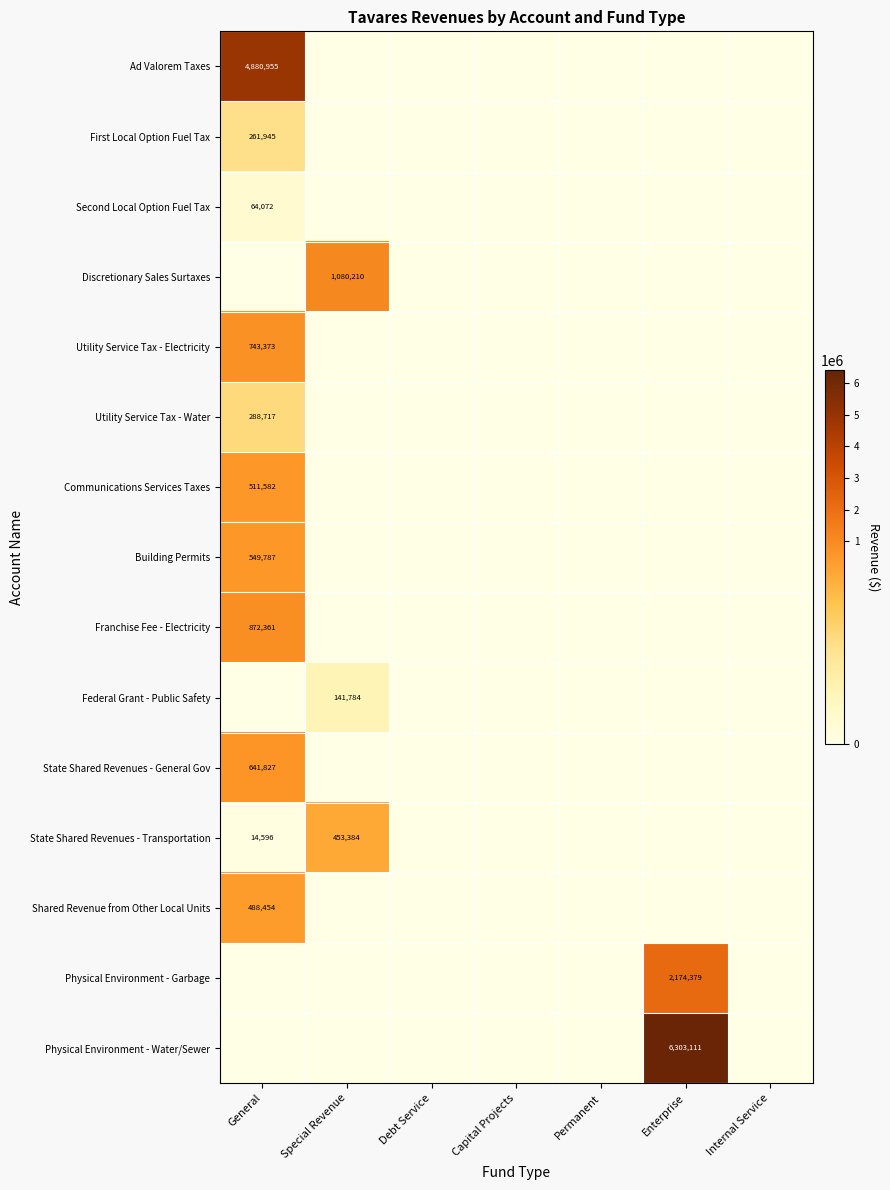

True or false: Second Local Option Fuel Tax has a value of 64072 at General.

True